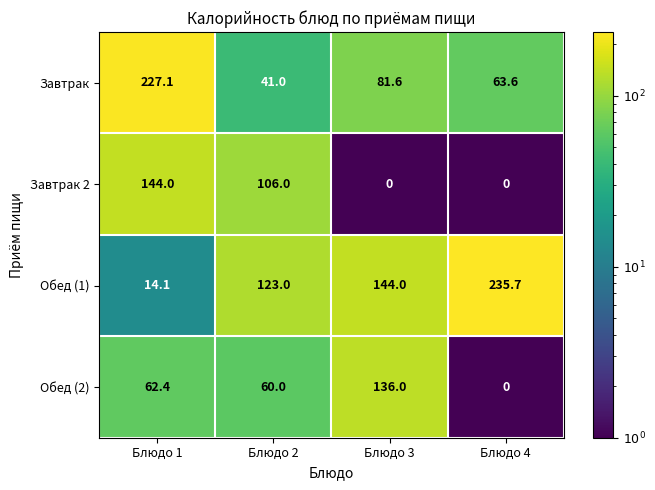

Reading left to right, what are all the values shown in this chart?

Завтрак: Блюдо 1=227.1	Блюдо 2=41.0	Блюдо 3=81.6	Блюдо 4=63.6
Завтрак 2: Блюдо 1=144.0	Блюдо 2=106.0	Блюдо 3=0.0	Блюдо 4=0.0
Обед (1): Блюдо 1=14.1	Блюдо 2=123.0	Блюдо 3=144.0	Блюдо 4=235.7
Обед (2): Блюдо 1=62.4	Блюдо 2=60.0	Блюдо 3=136.0	Блюдо 4=0.0